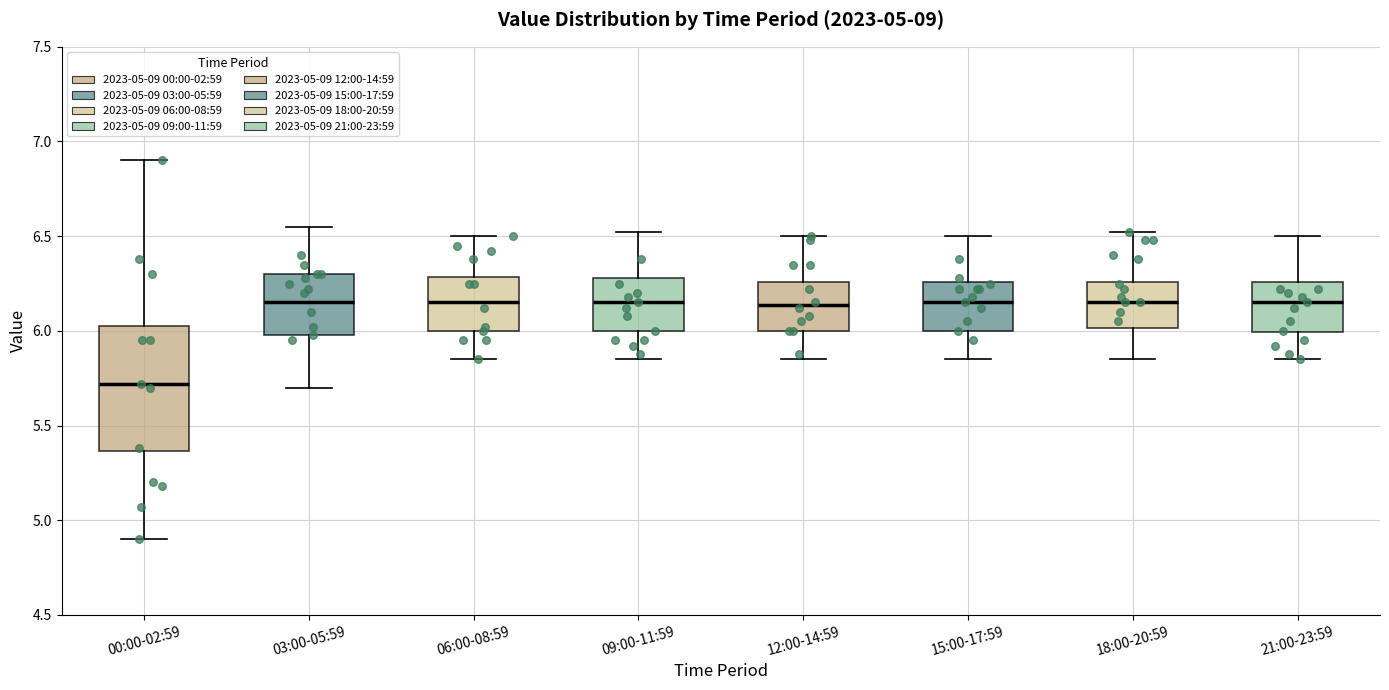

Which box is the tallest, from its lower edge to its upper edge?

00:00-02:59